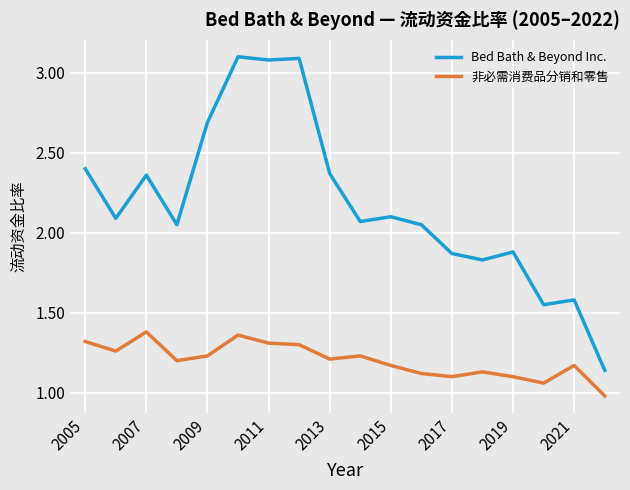

What is the difference between the maximum and minimum values in the 非必需消费品分销和零售 series?

0.4